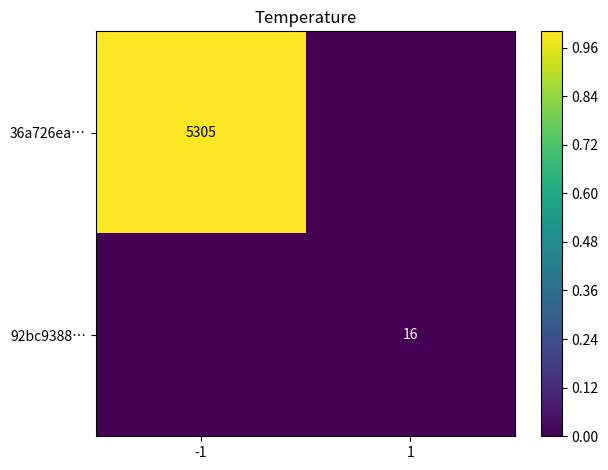

Is the value of 92bc9388… at 1 greater than the value of 36a726ea… at -1?

No